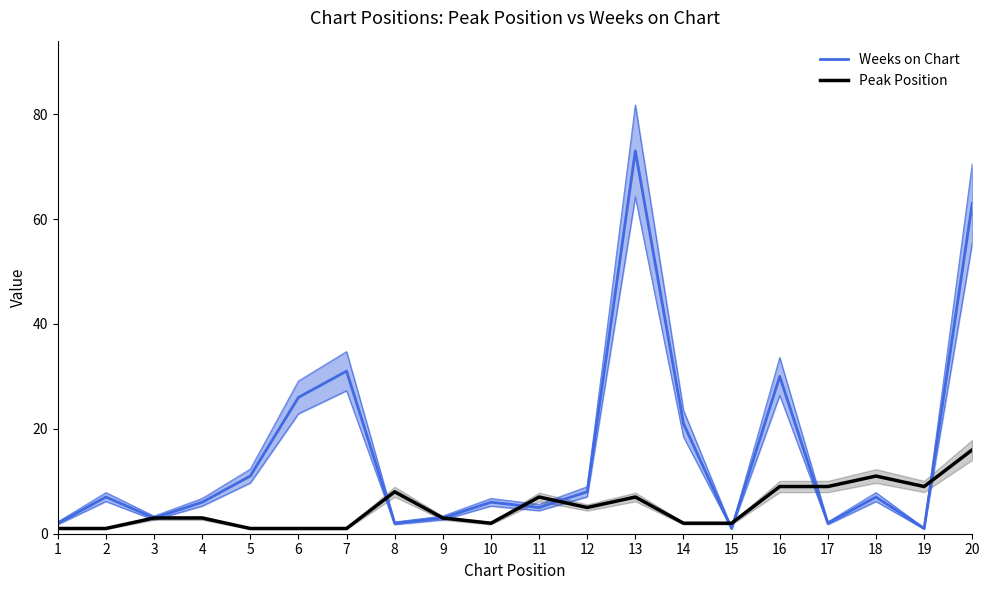

In Weeks on Chart, how many points are higher than both neighbors (excluding endpoints)?

6